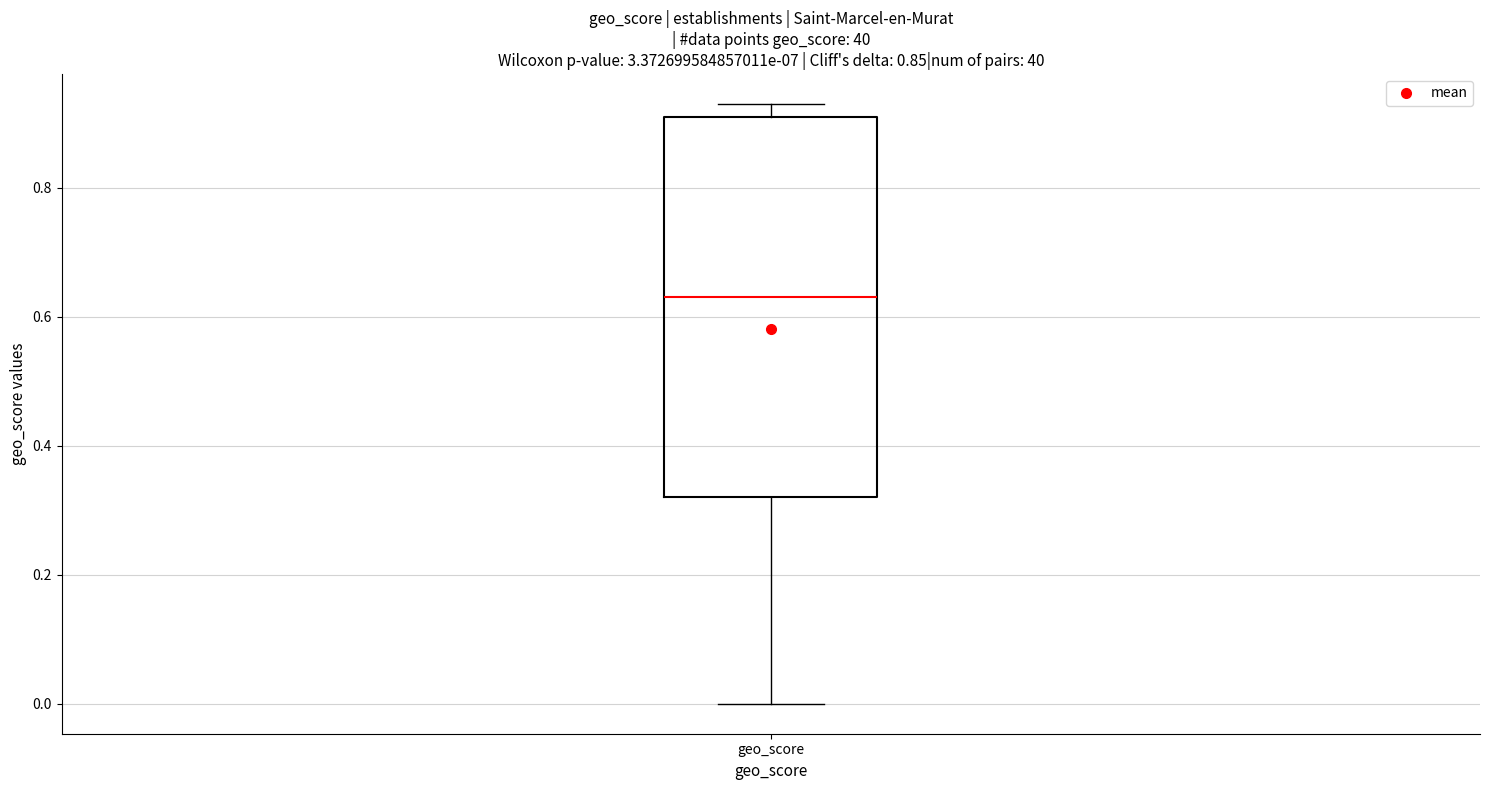

Transcribe this box plot: give where the median line is, the range the box spans, and where the two whiskers end, as read against the y-axis. The values are not printed on the chart, so give them approximately, as read against the axis.

median 0.64, box 0.32 to 0.92, whiskers 0.00 to 0.94